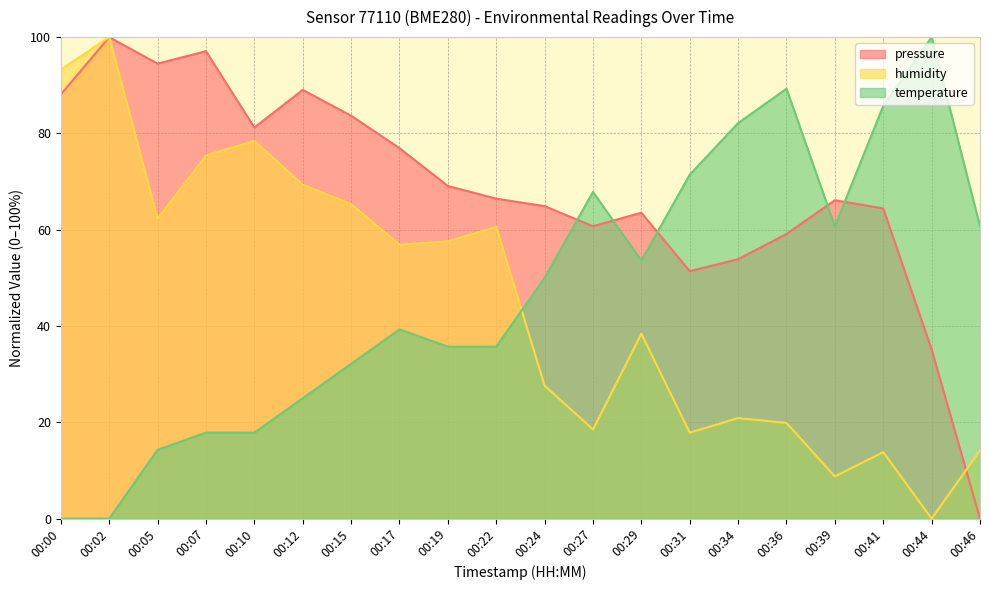

What is the sum of the humidity values at 00:34 and 00:19?

78.5